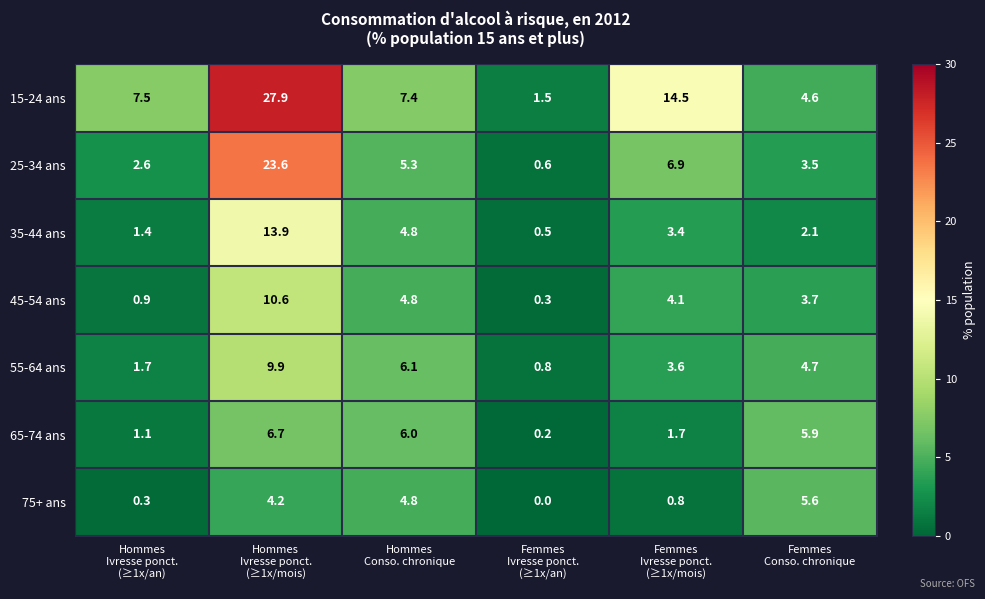

Which series has the largest range (max minus min)?

15-24 ans